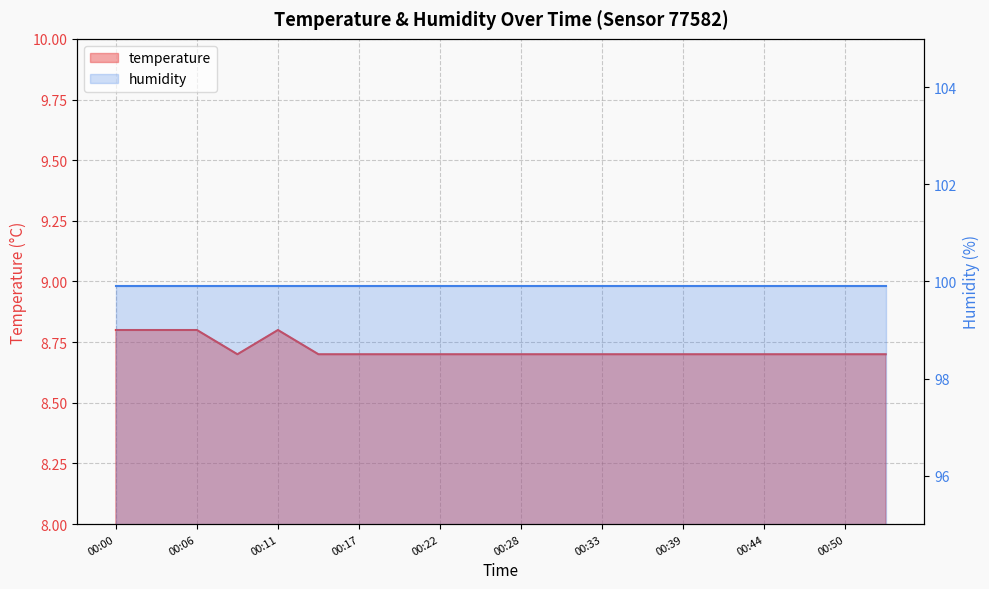

How many points are higher than both their immediate neighbors (excluding endpoints)?

1